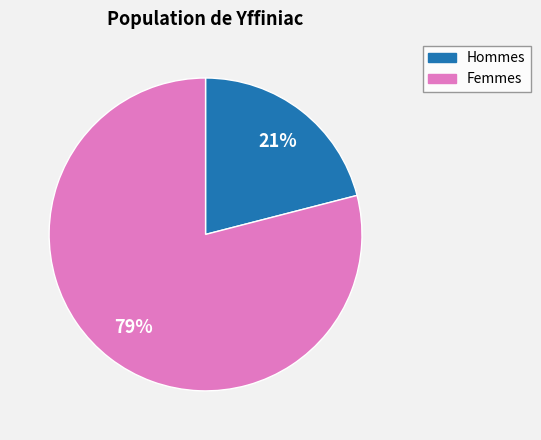

Is the sum of Femmes and Hommes greater than half?

Yes